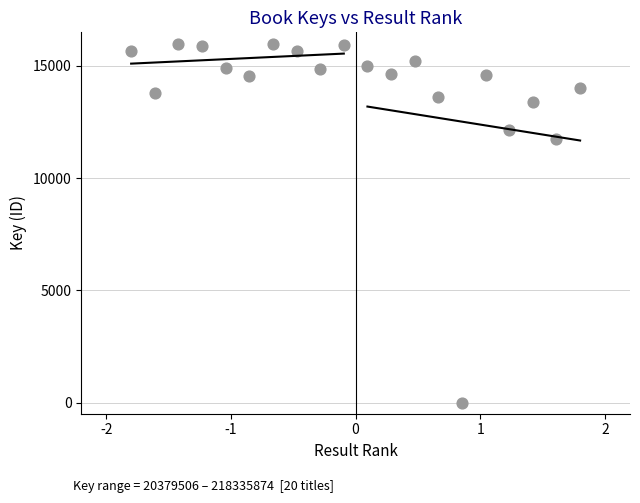

What is the range of Y values (max minus min)?

16000.0